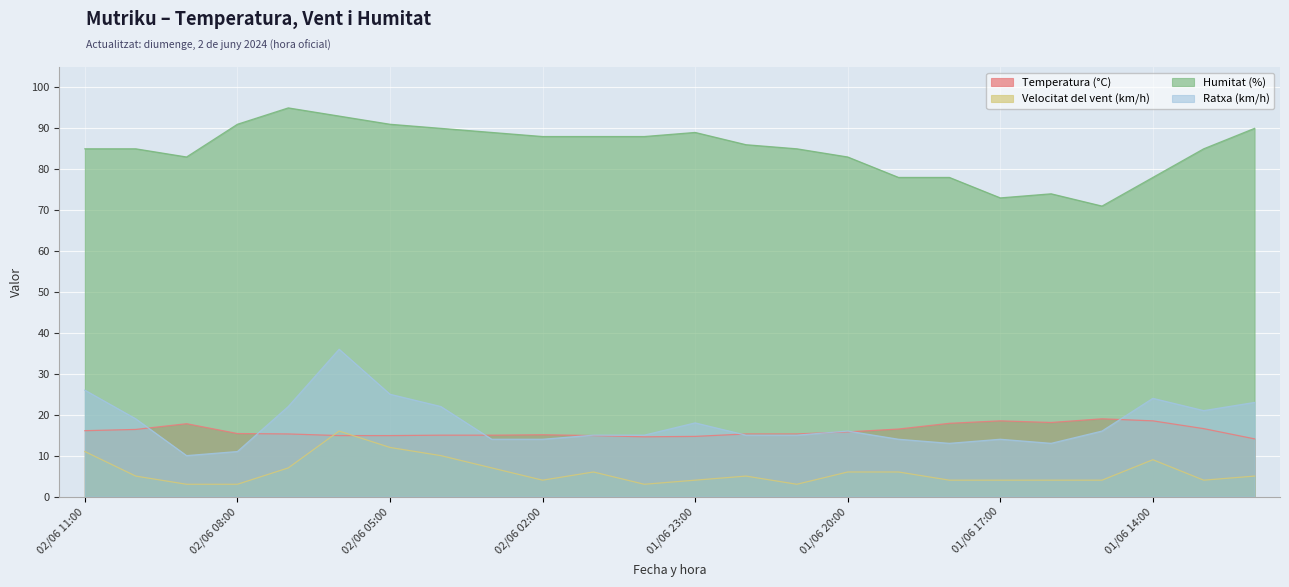

In Humitat (%), how many points are higher than both neighbors (excluding endpoints)?

3